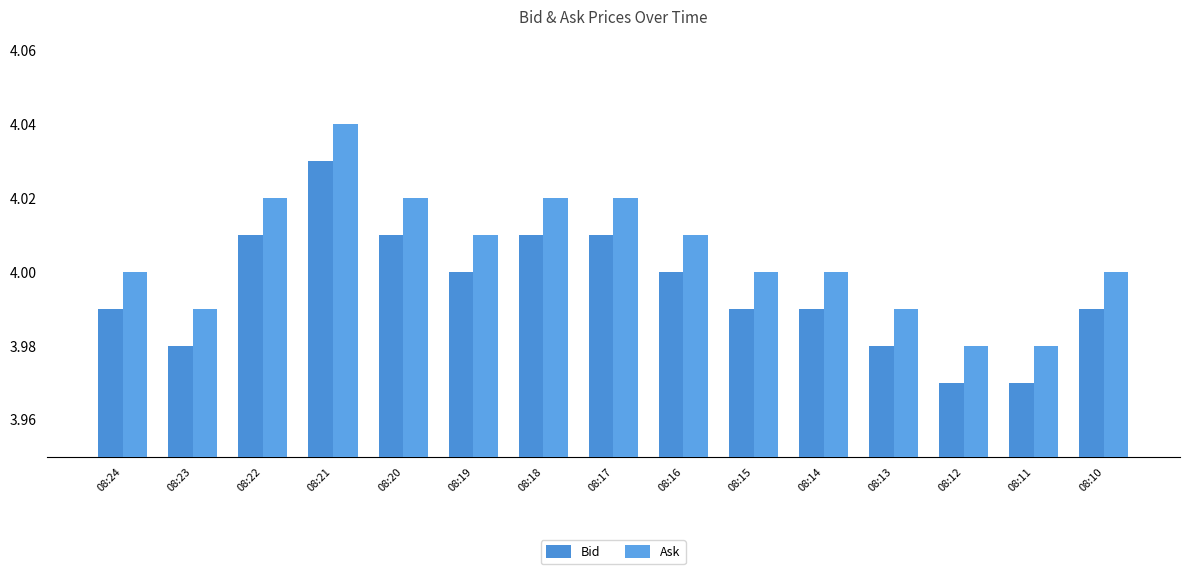

How many data points does each series have?

15